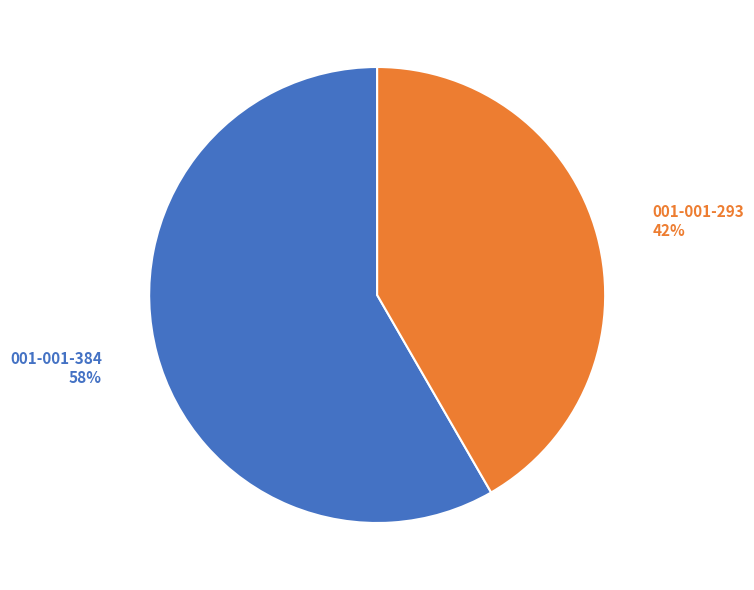

Count the number of slices in the pie.

2